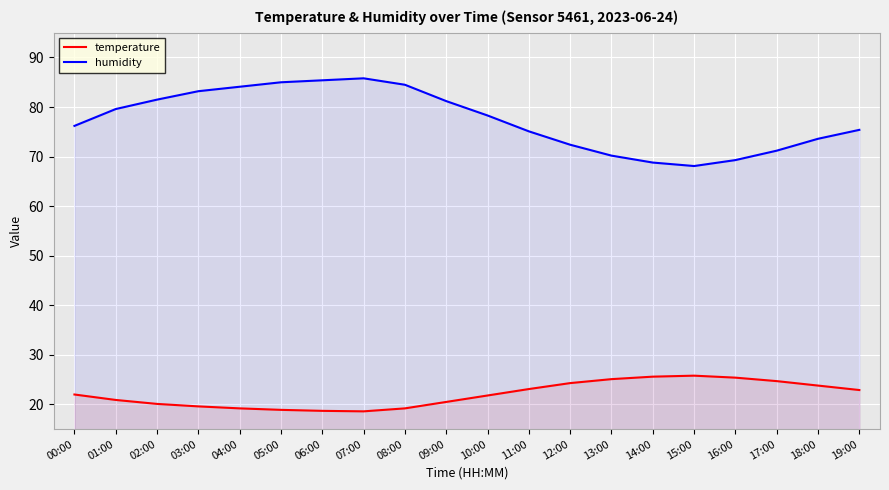

Which series has the widest spread of values?

humidity